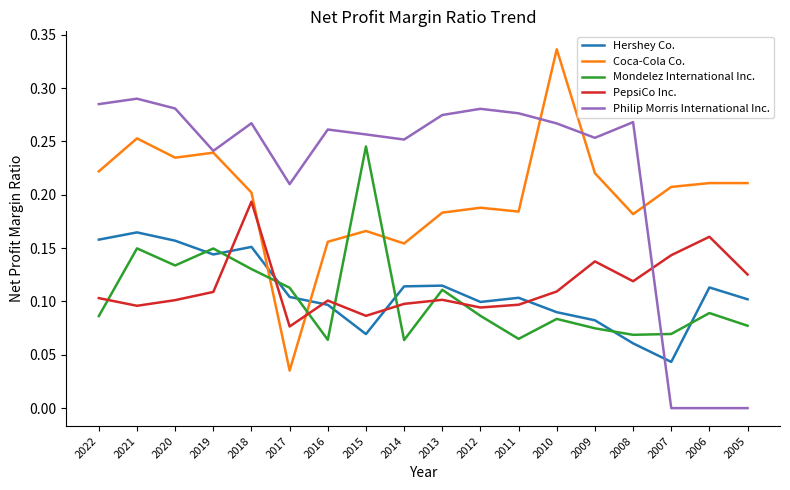

The value of PepsiCo Inc. at 2009 is 0.2. True or false?

False